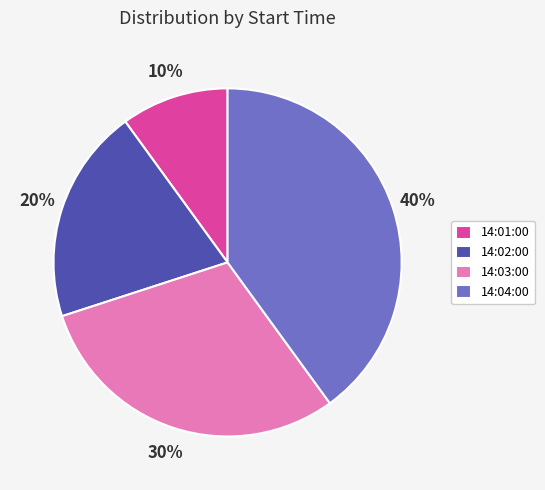

Approximately how many times larger is the value at 14:04:00 compared to 14:03:00?

1.3